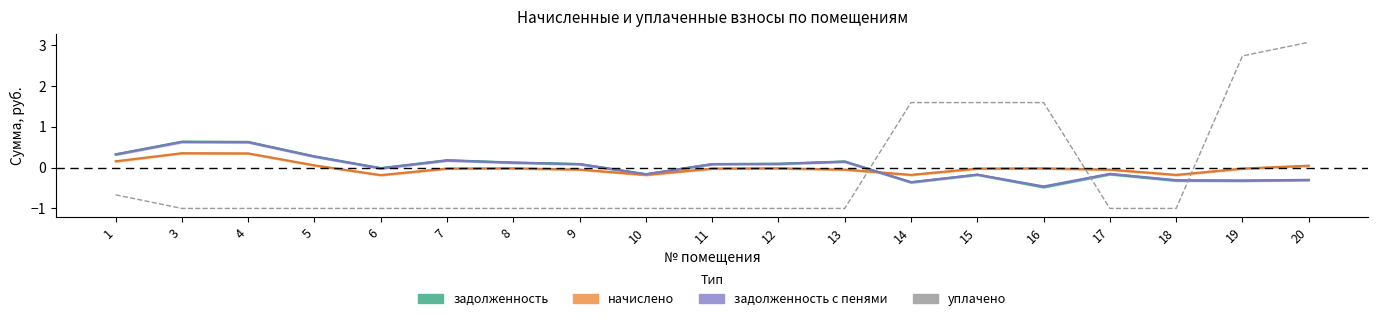

In задолженность с пенями, how many points are higher than both neighbors (excluding endpoints)?

5